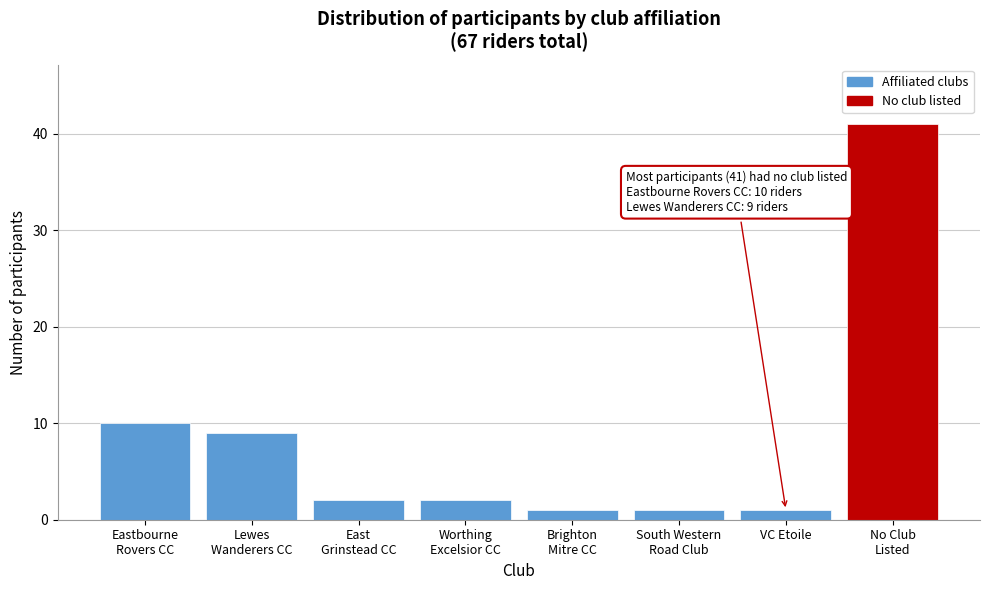

Reading left to right, transcribe all the data shown in this chart.

10	9	2	2	1	1	1	41